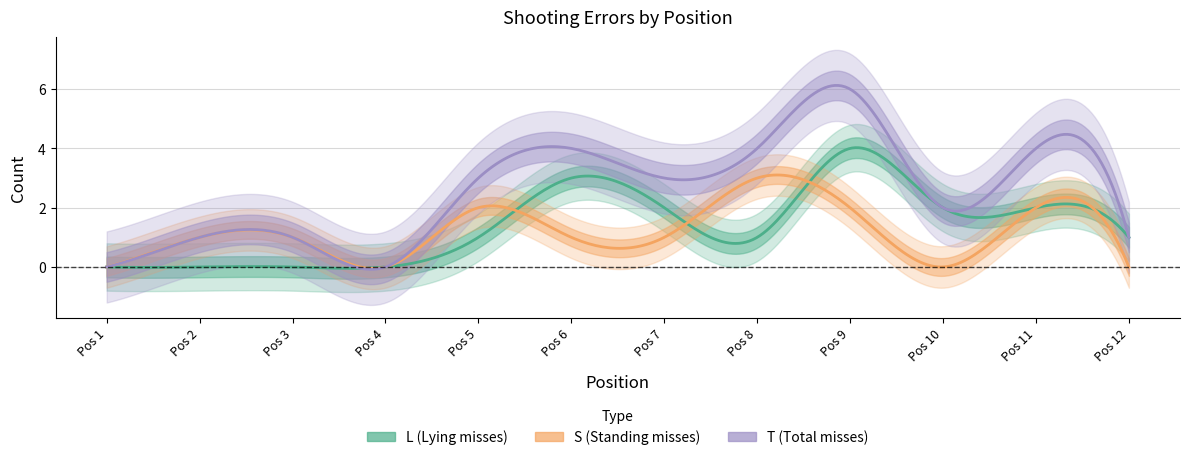

Which series has the widest spread of values?

T